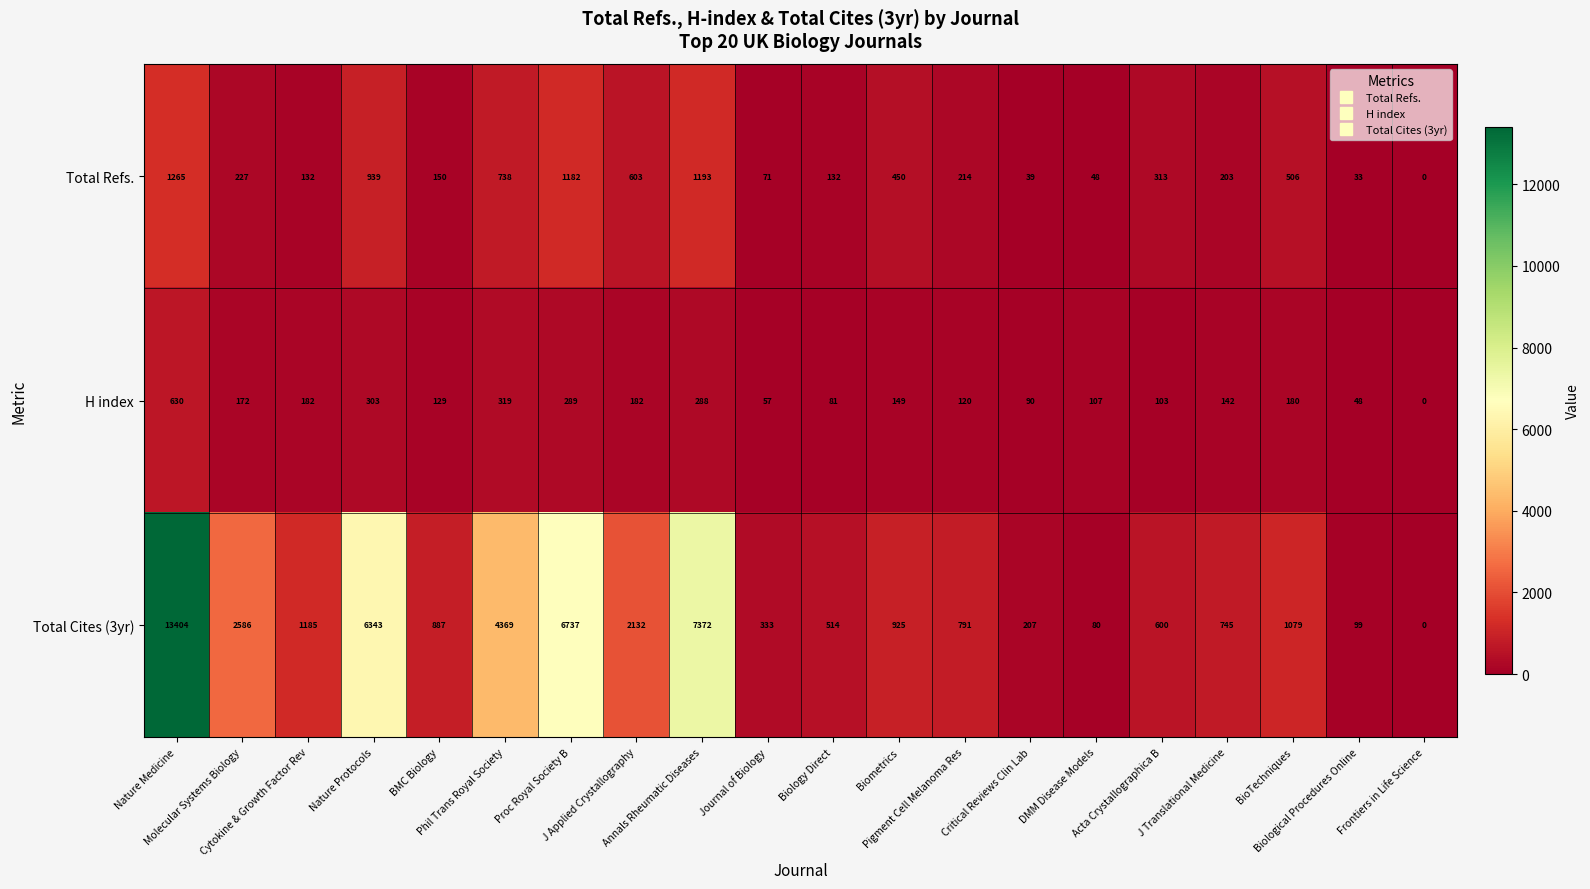

Rank the series by their maximum value, from lowest to highest.

H index, Total Refs., Total Cites (3yr)